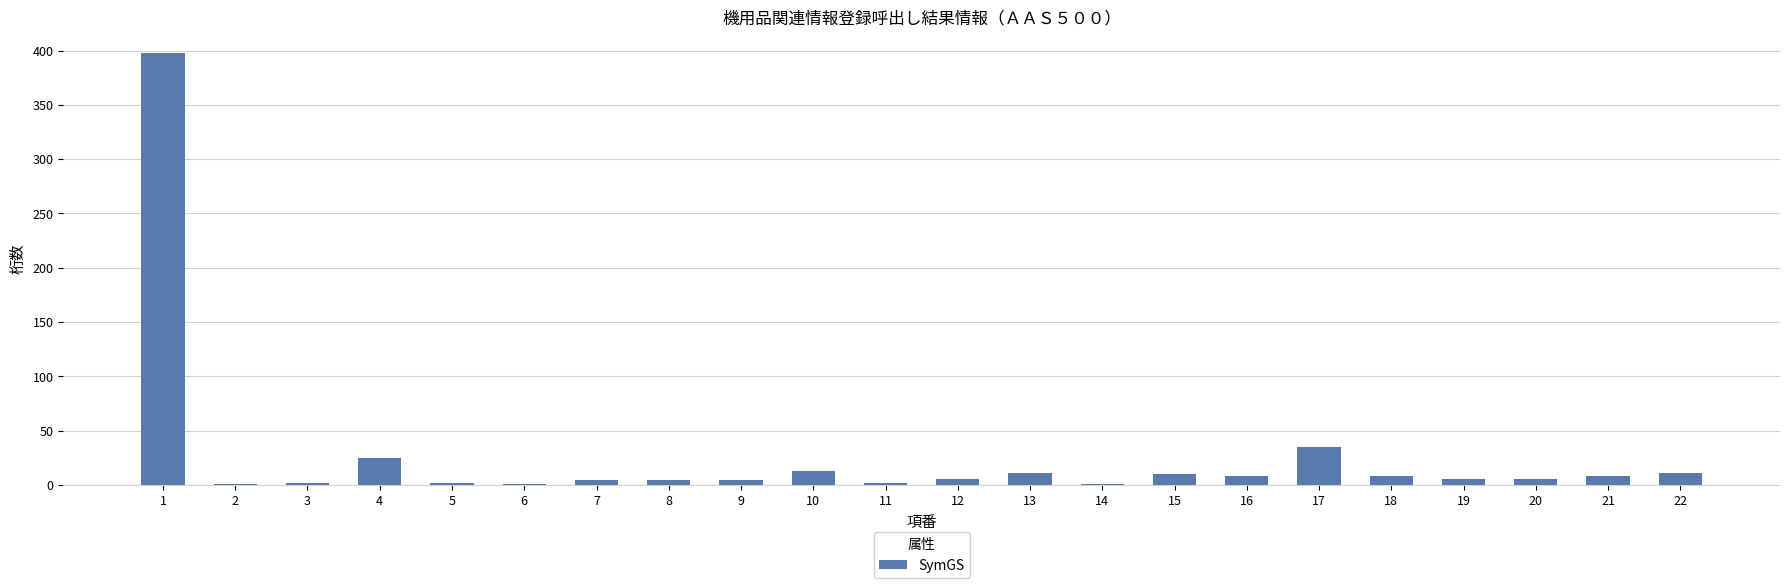

The chart shows a value of 35 at 17. True or false?

True